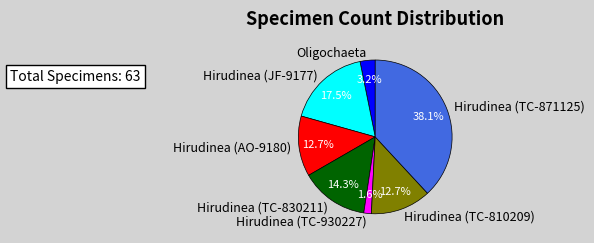

How many segments does this pie chart have?

7